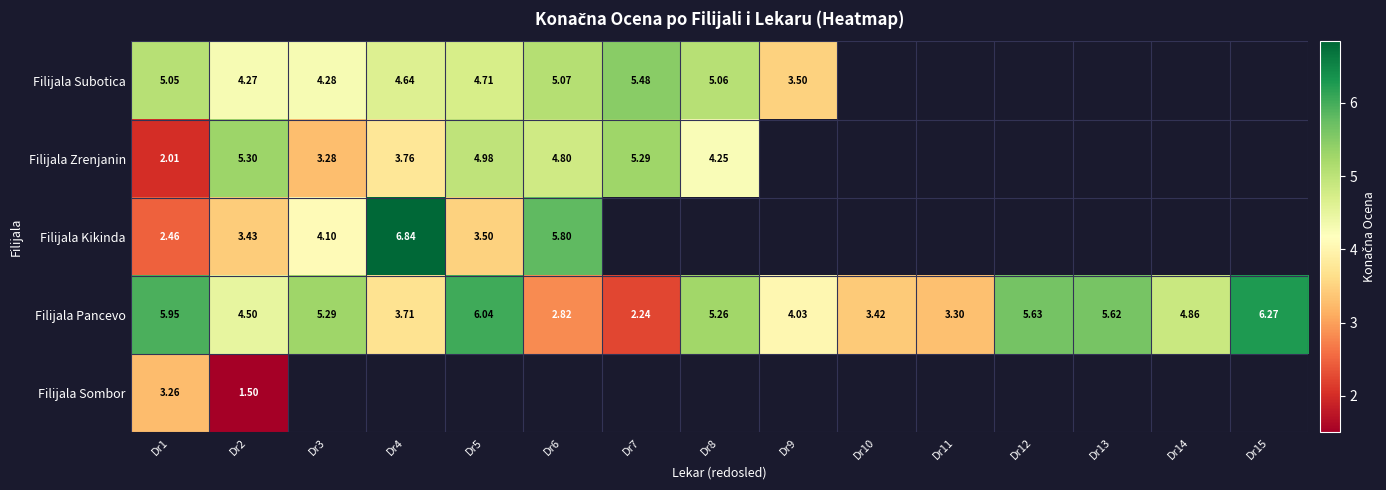

Which series changed the most between Dr4 and Dr12?

Filijala Pancevo